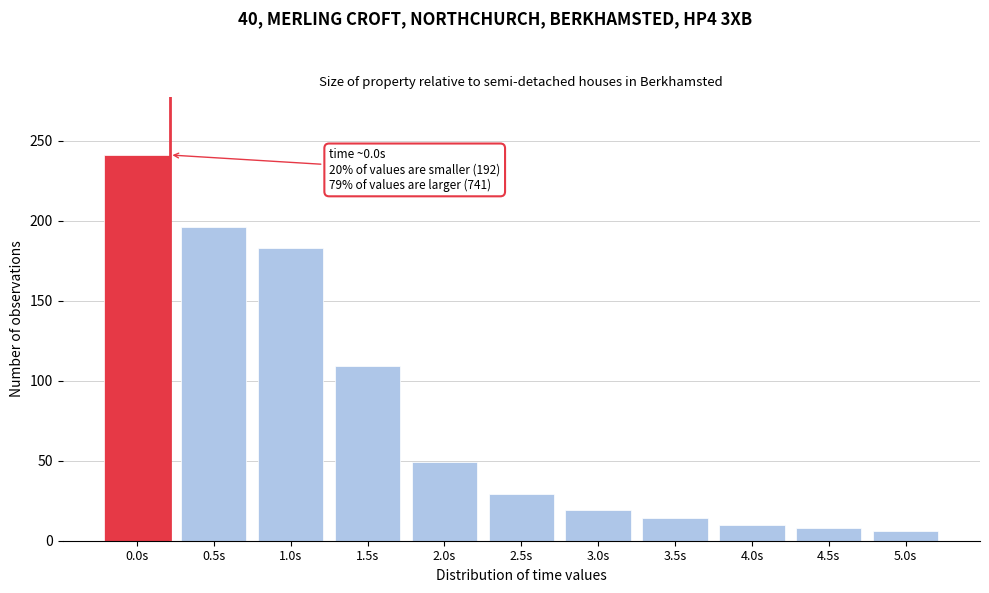

Reading left to right, extract all data points from this chart.

241	196	183	109	49	29	19	14	10	8	6